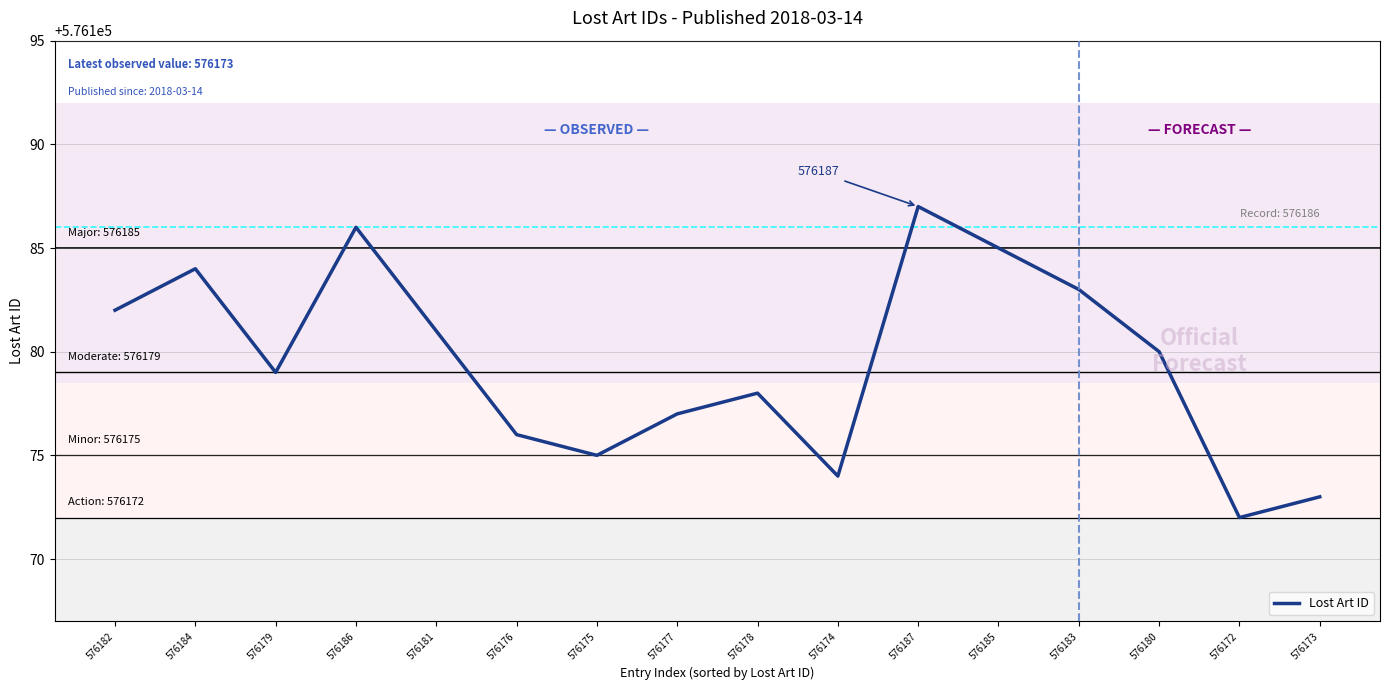

The value at 576182 is 314566. True or false?

False